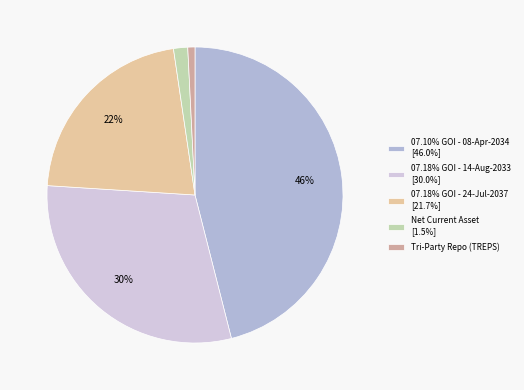

What is the smallest slice in the pie chart?

Tri-Party Repo (TREPS)